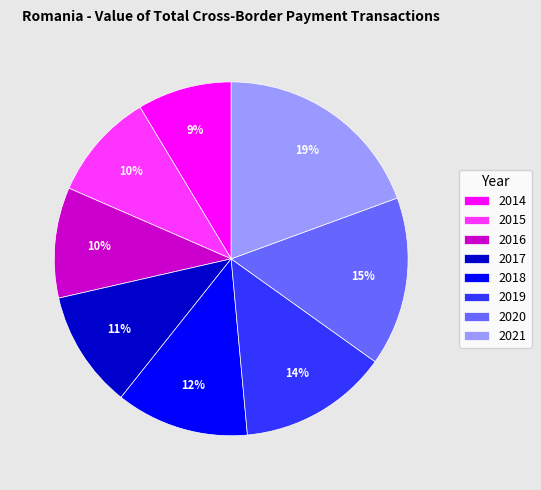

Count the number of slices in the pie.

8